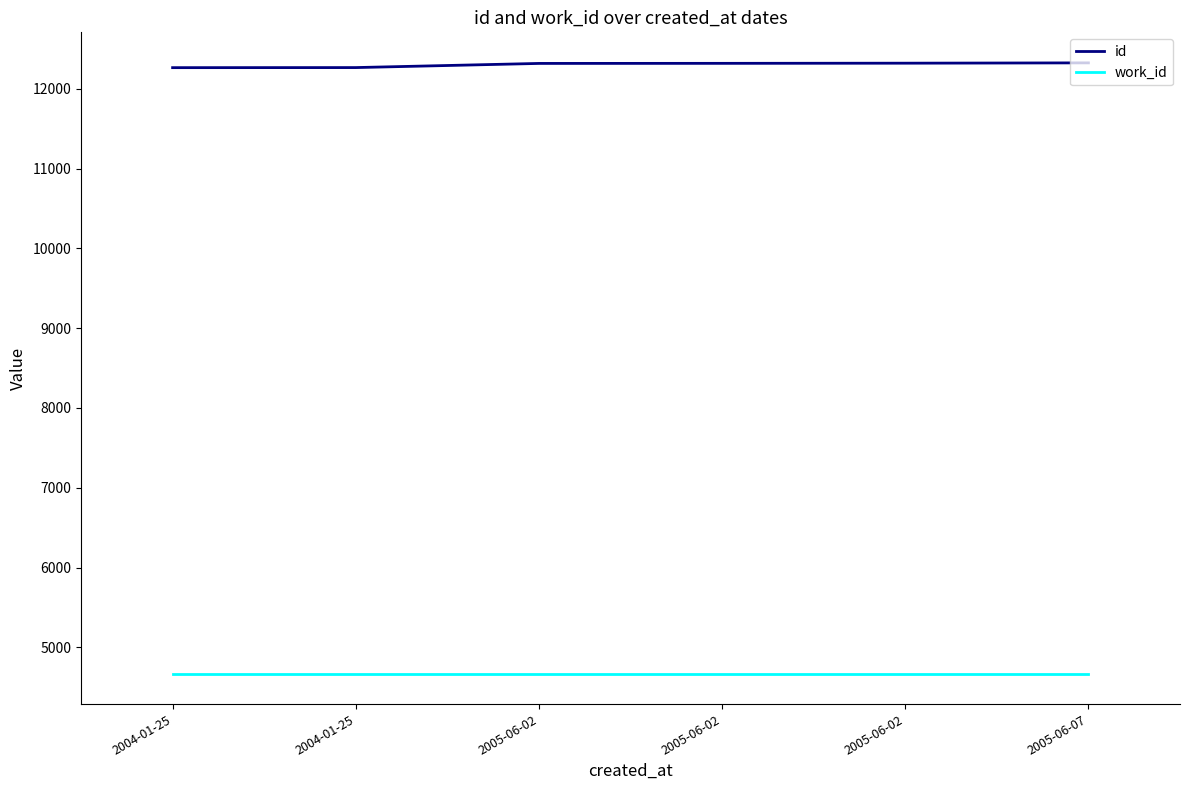

List the series in order of their overall mean, lowest first.

work_id, id